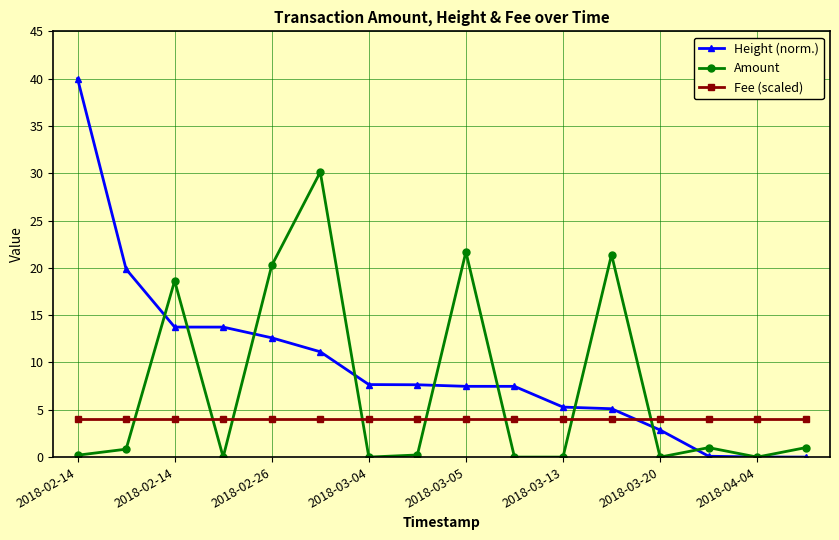

Which series has the largest range (max minus min)?

Height (norm.)